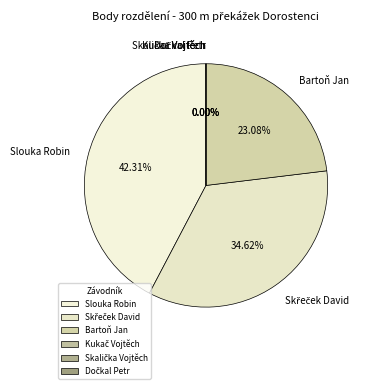

Which category has the smallest portion of the pie?

Kukač Vojtěch